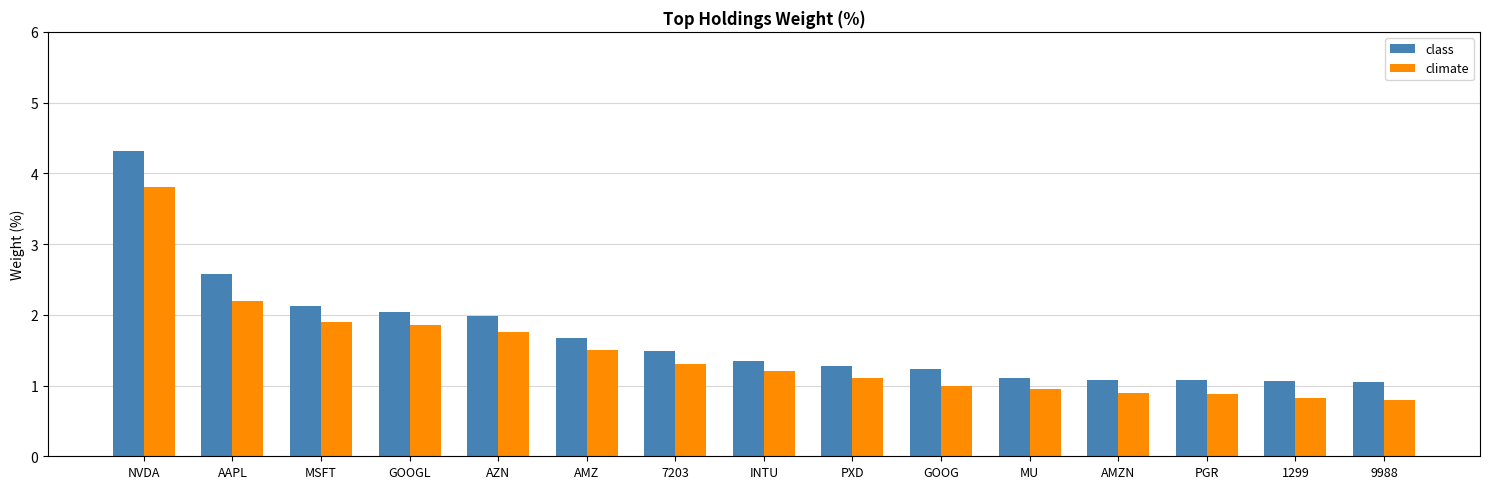

What is the value of the class bar at the 6th from the left?

1.7